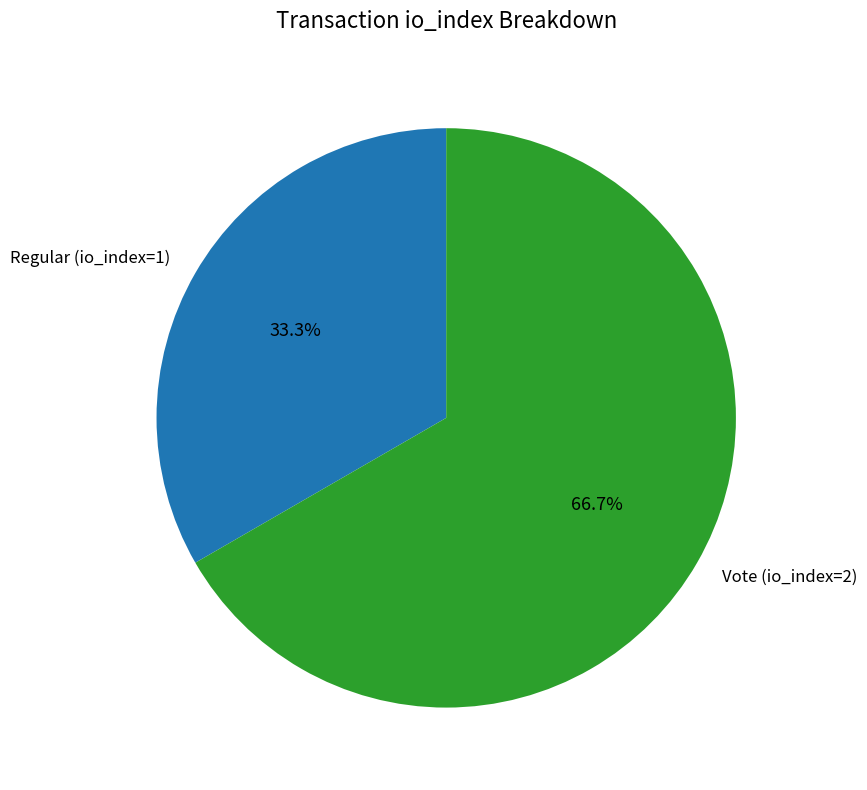

True or false: Regular (io_index=1) accounts for 39% of the total.

False